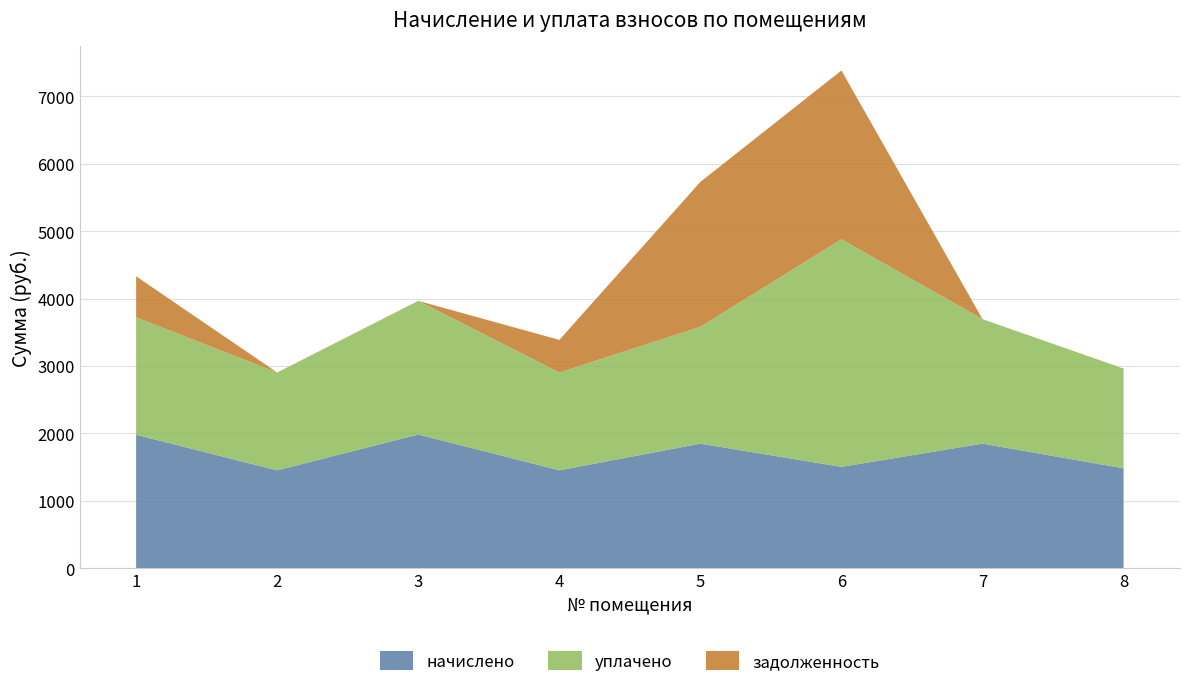

Reading right to left, what are all the values shown in this chart?

начислено: 8=1481.1	7=1847.7	6=1503.1	5=1847.7	4=1451.7	3=1983.3	2=1451.7	1=1979.6
уплачено: 8=1481.1	7=1847.7	6=3377.4	5=1734.3	4=1451.7	3=1983.3	2=1451.7	1=1743.1
задолженность: 8=0.0	7=0.0	6=2505.1	5=2150.2	4=483.9	3=0.0	2=0.0	1=608.4